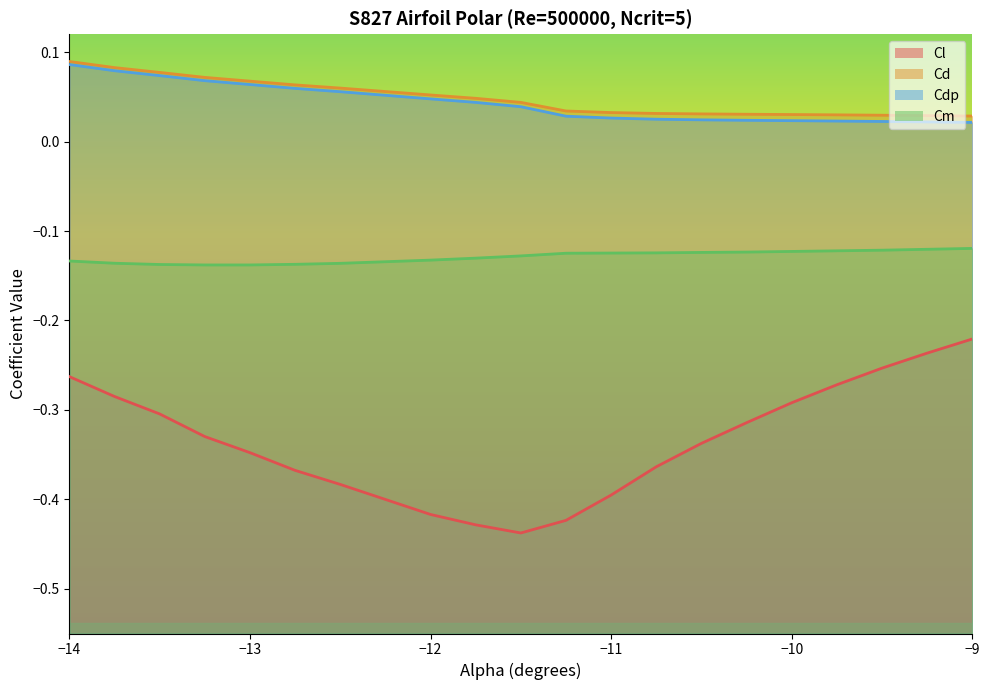

What is the sum of the Cd values at -10.25 and -14.0?

0.1